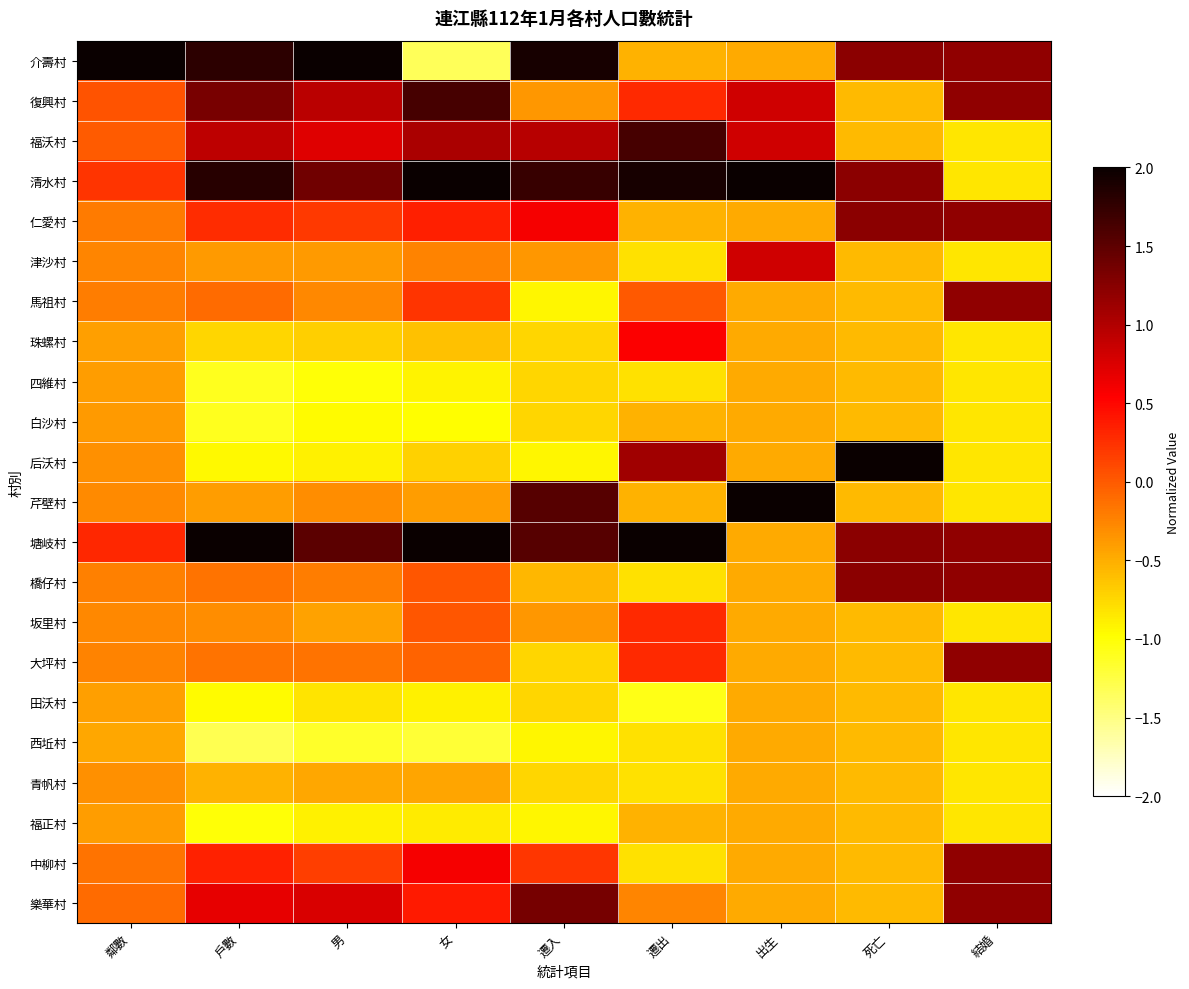

What is the greatest value displayed?

4.5